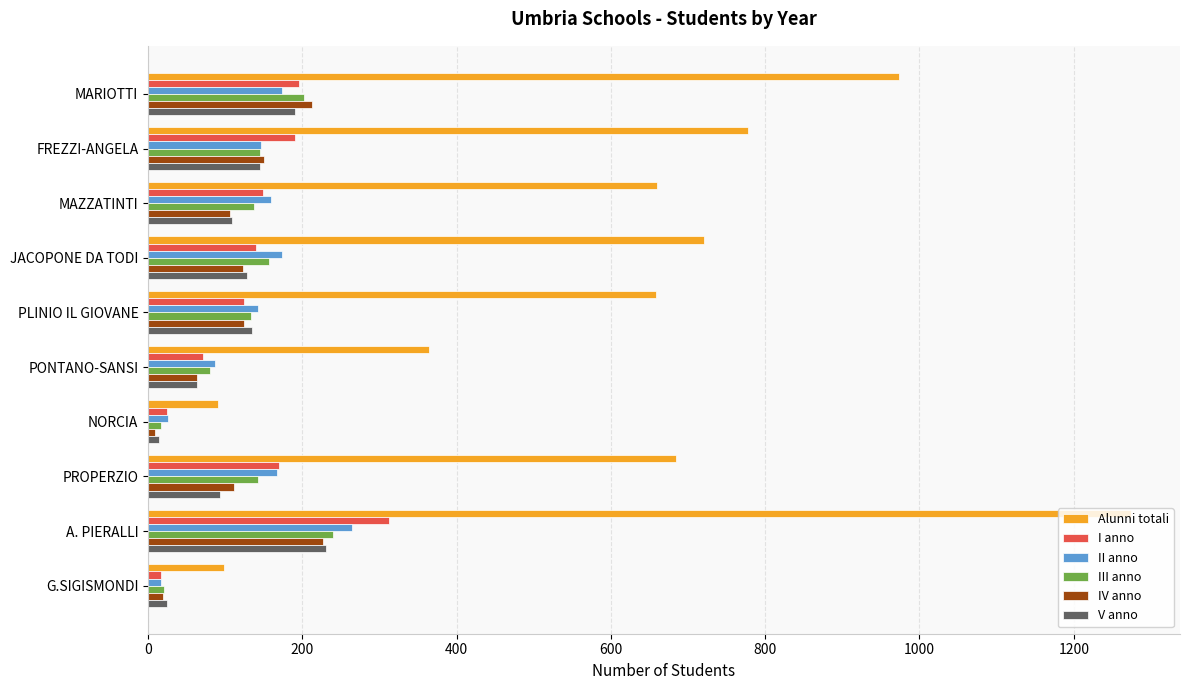

Which series changed the most between PLINIO IL GIOVANE and NORCIA?

Alunni totali